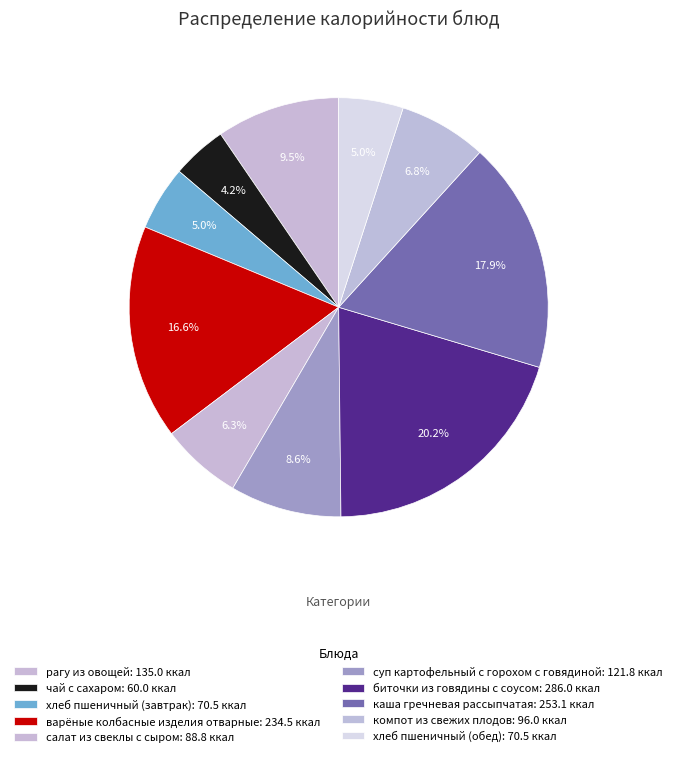

How many segments does this pie chart have?

10